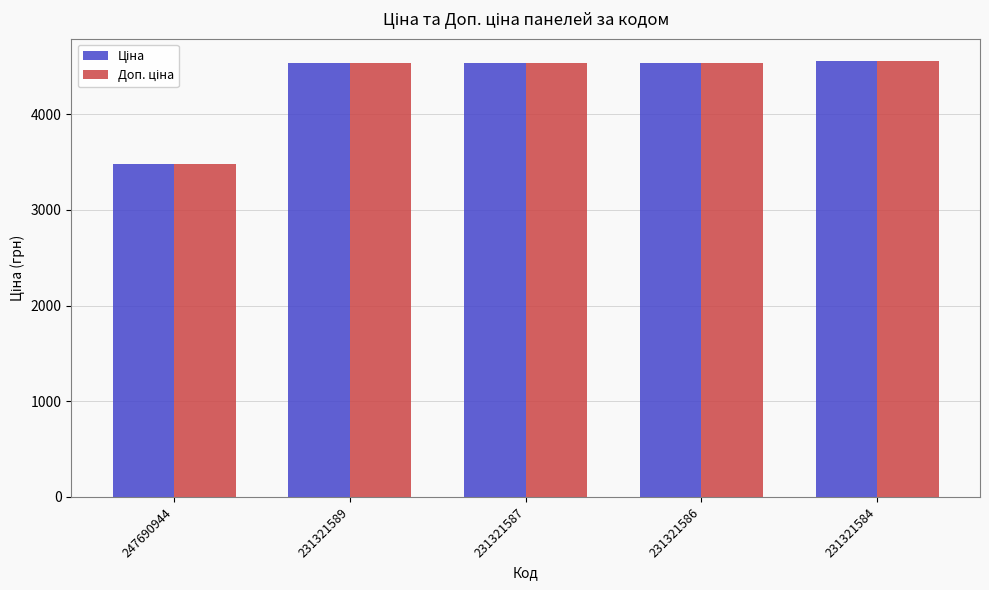

At which category does the chart reach its minimum across all series?

247690944